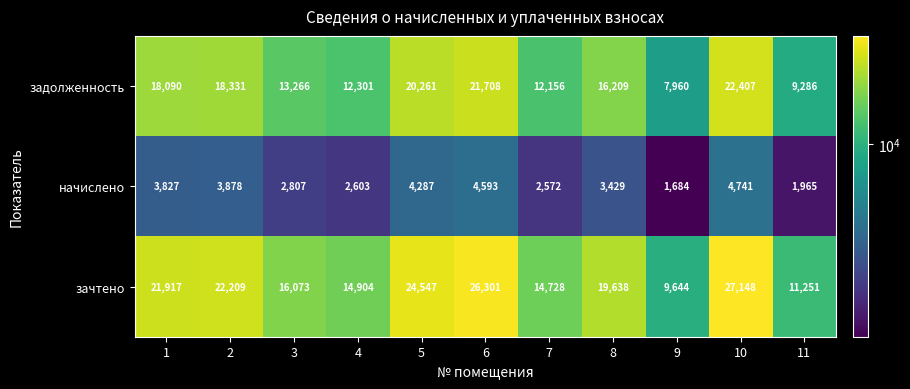

True or false: зачтено has a value of 26301 at 6.

True